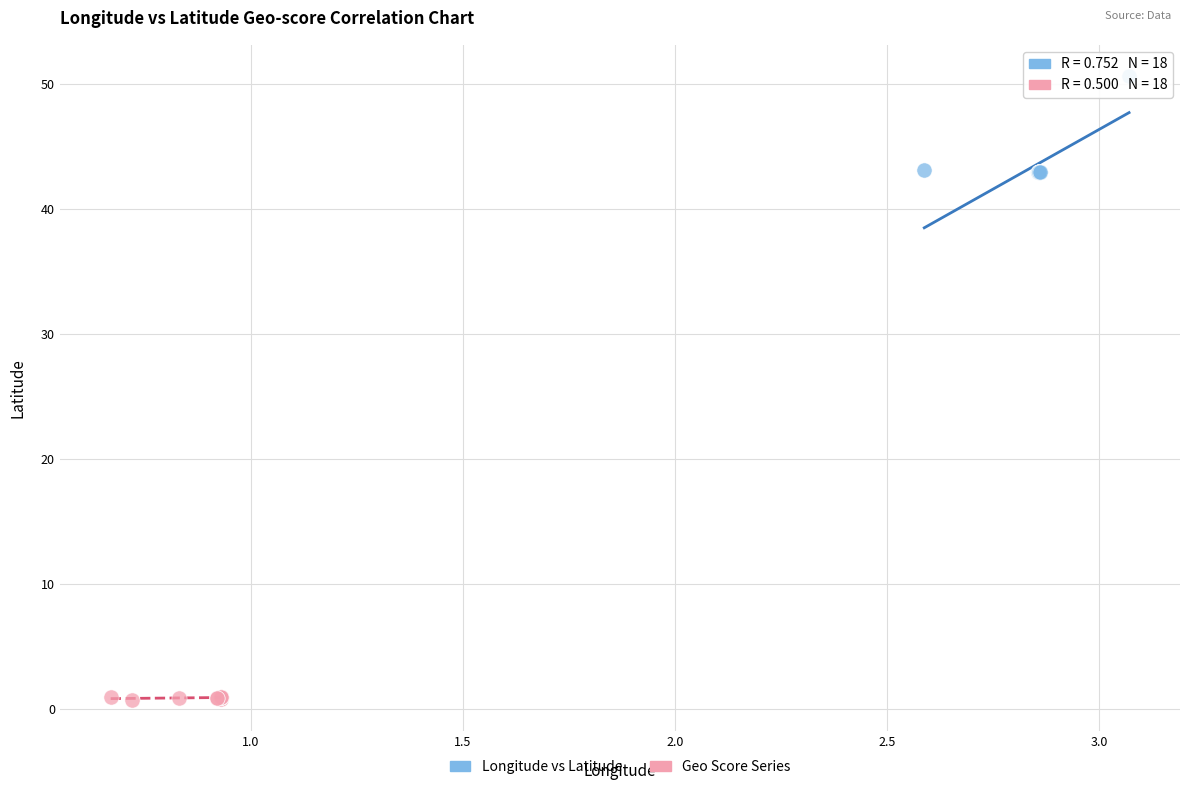

Which series reaches the maximum Y coordinate?

Longitude vs Latitude